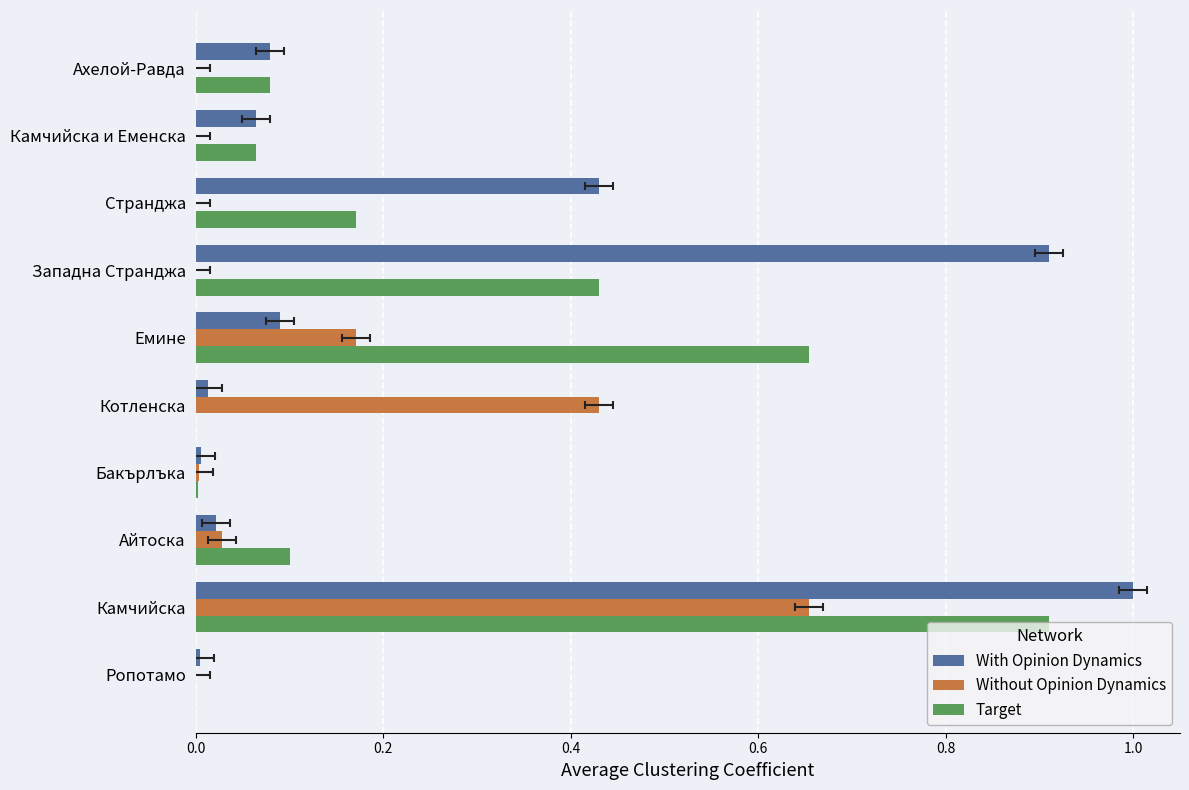

What is the difference between the With Opinion Dynamics values at Котленска and Камчийска?

1.0